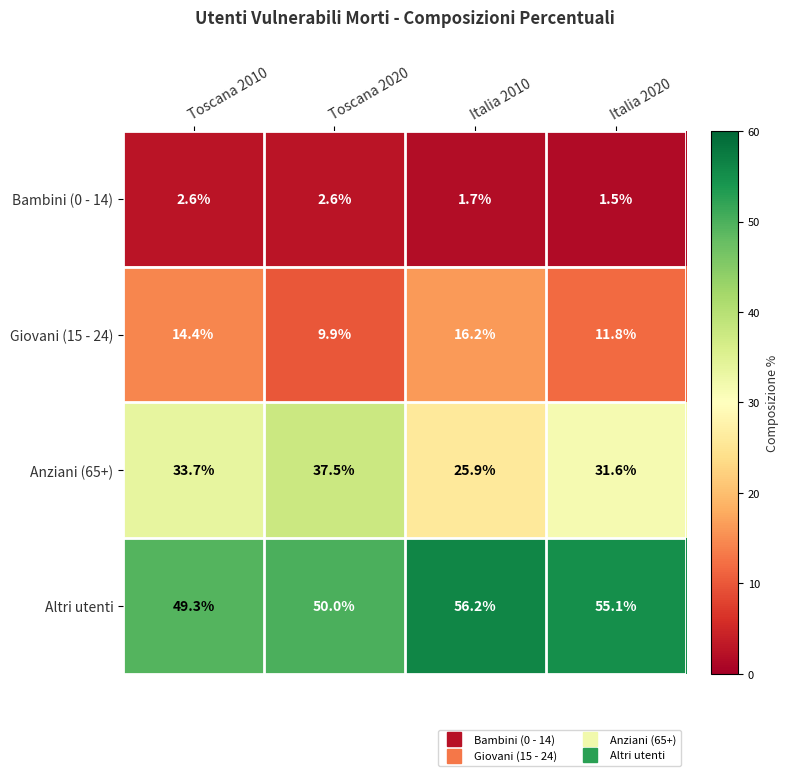

What is the difference between the second highest and second lowest values in the Anziani (65+) series?

2.1